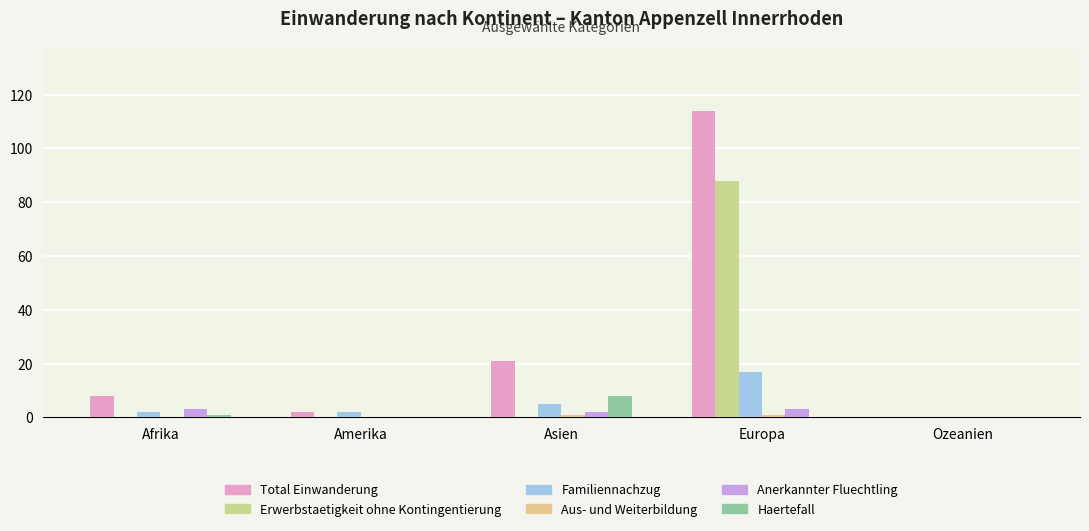

What is the difference between the maximum and minimum values in the Haertefall series?

8